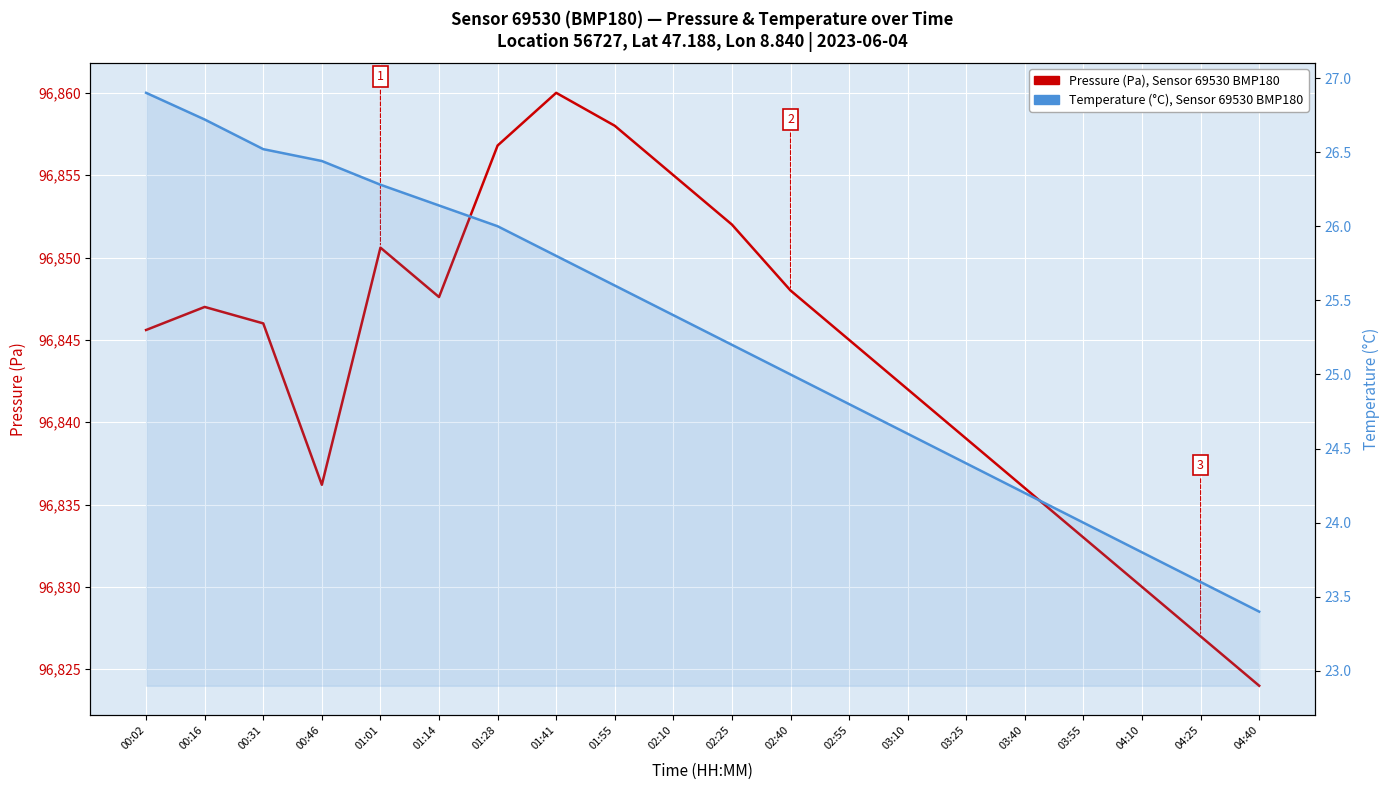

Rank the series at 01:55 from highest to lowest value.

Pressure (Pa), Sensor 69530 BMP180, Temperature (°C)